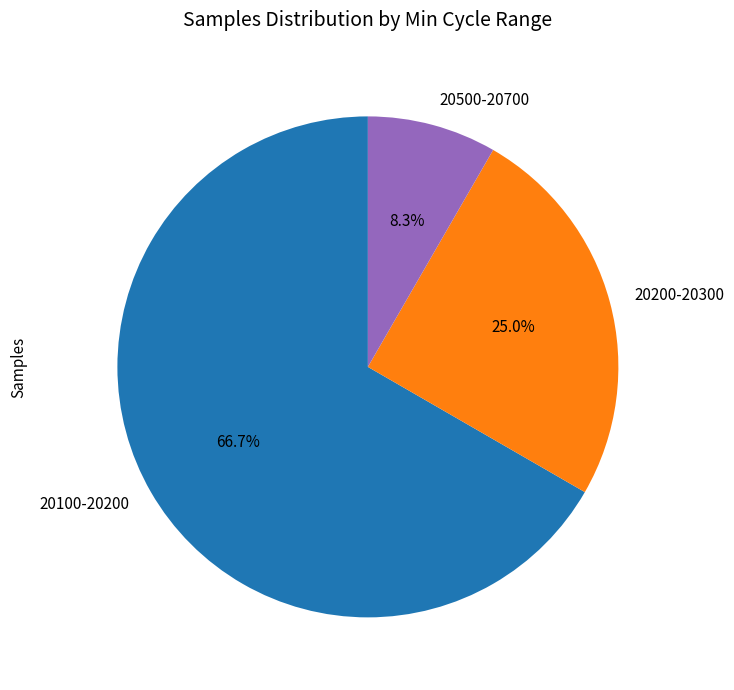

Rank the categories by value from lowest to highest.

20500-20700, 20200-20300, 20100-20200